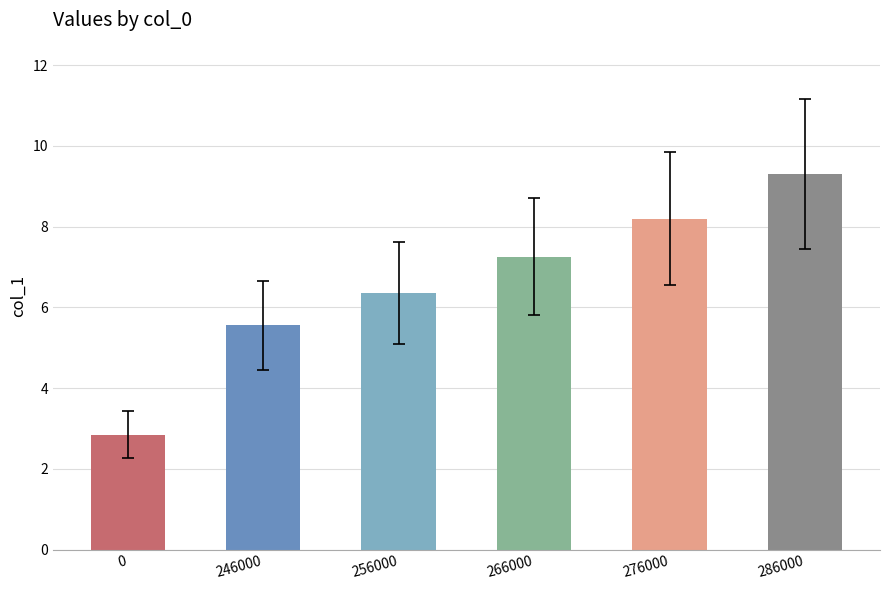

The chart shows a value of 9.7 at 256000. True or false?

False